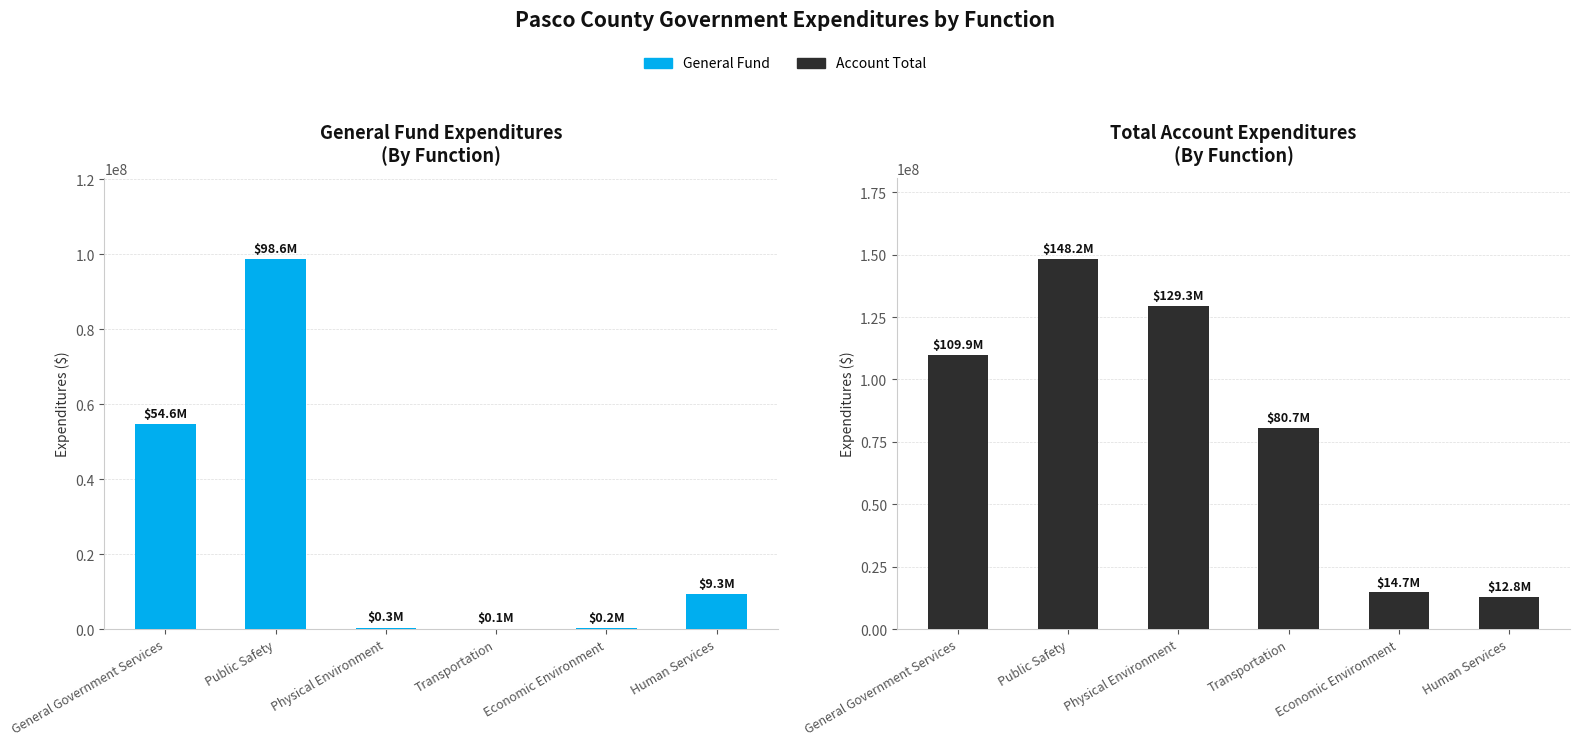

What are all the series names shown in the legend?

General Fund, Account Total